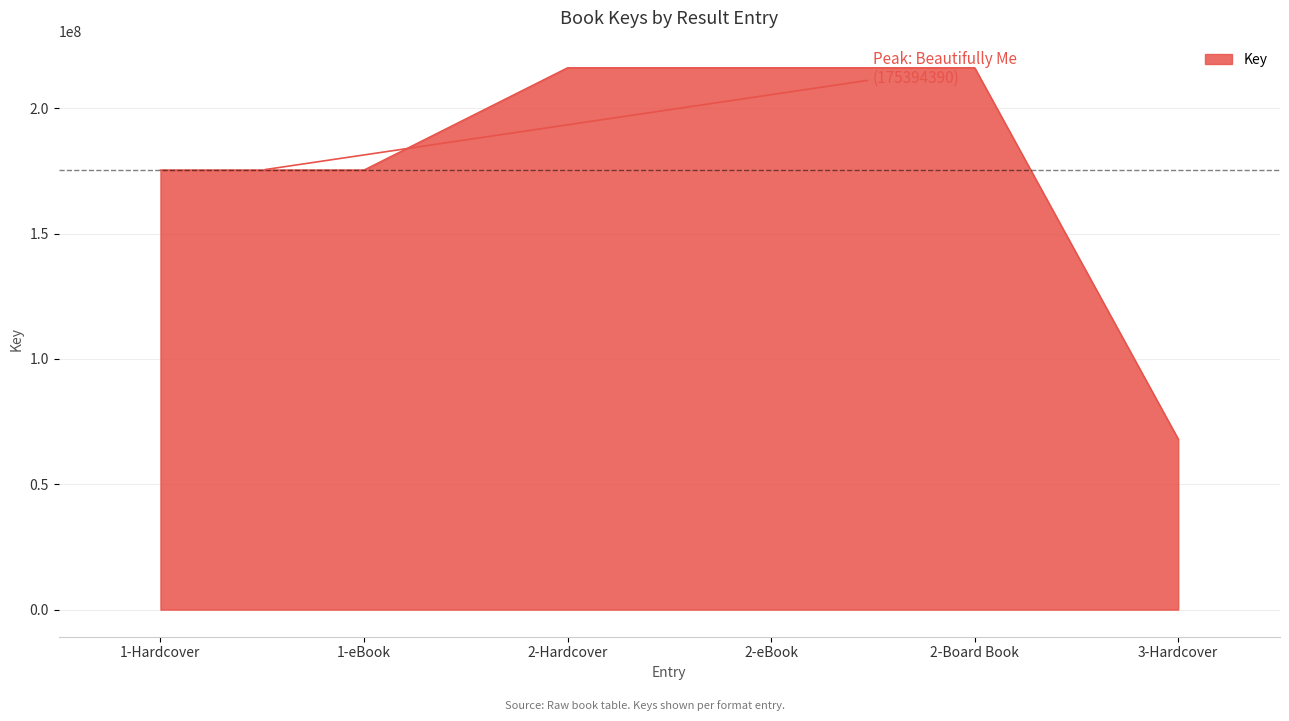

What is the minimum value shown in the chart?

68046176